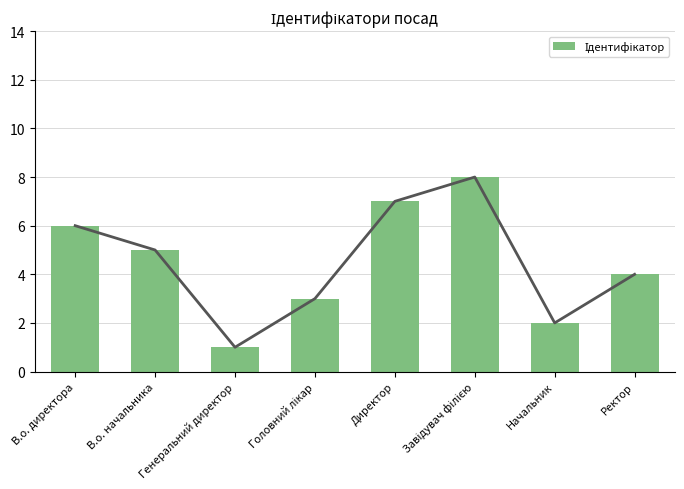

Rank the categories by value from highest to lowest.

Завідувач філією, Директор, В.о. директора, В.о. начальника, Ректор, Головний лікар, Начальник, Генеральний директор